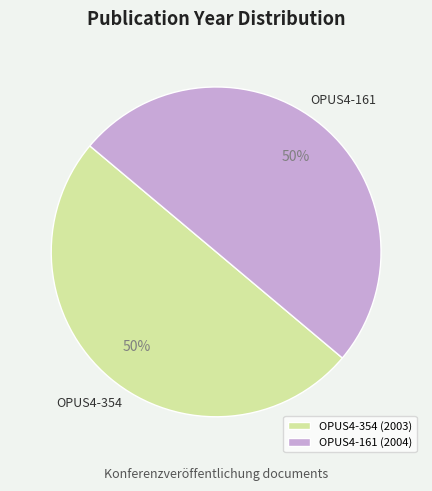

To the nearest percent, what percentage of the pie is OPUS4-354?

50%